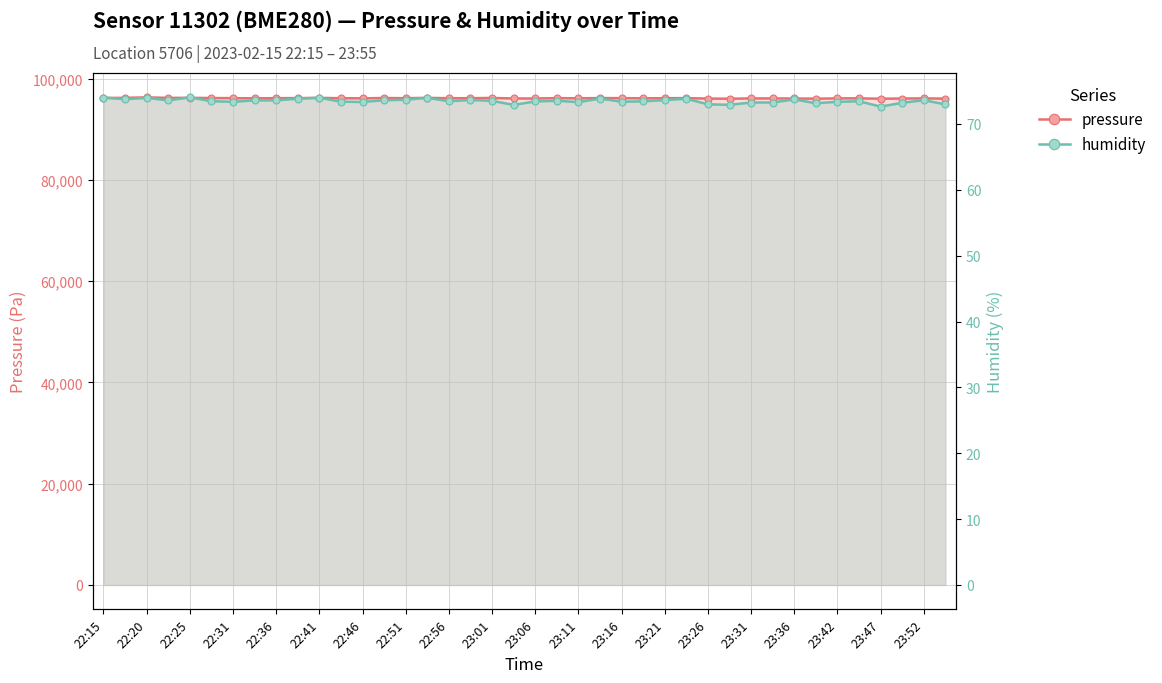

How many data points in pressure are above 96129?

20